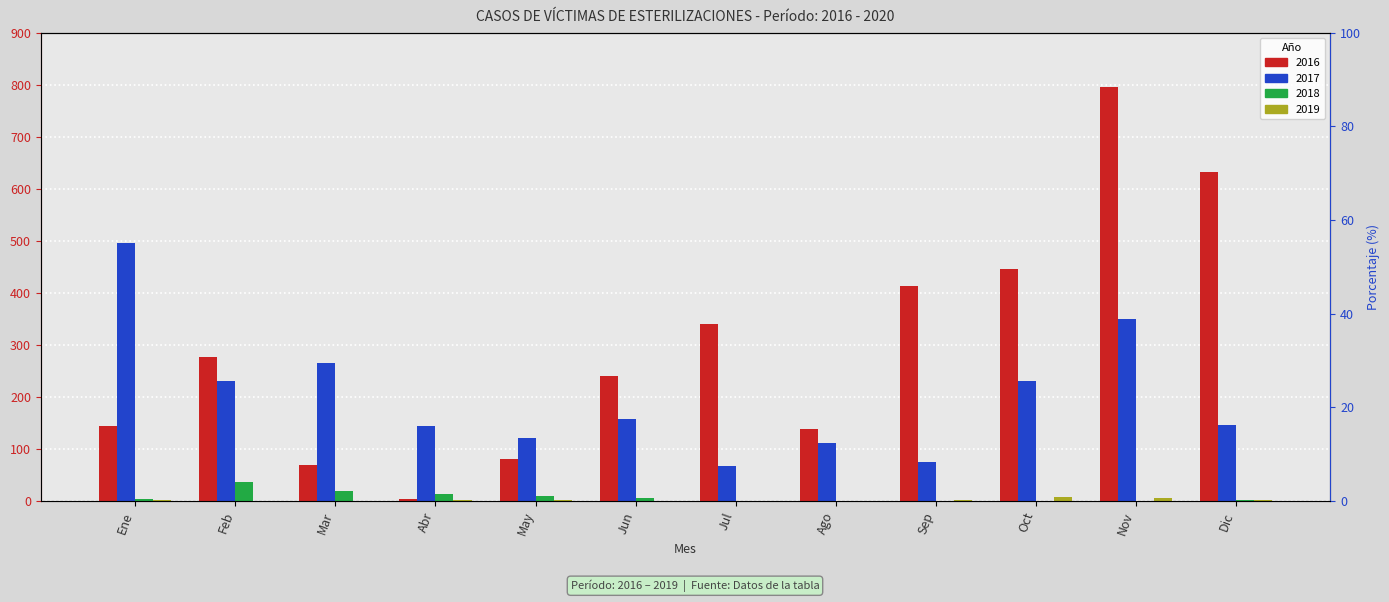

What are all the series names shown in the legend?

2016, 2017, 2018, 2019